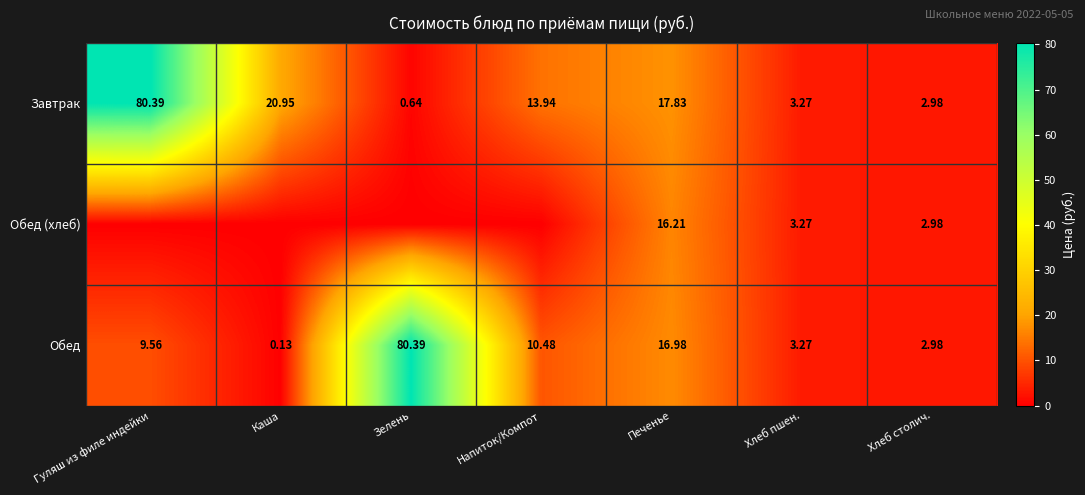

How many data points does each series have?

7